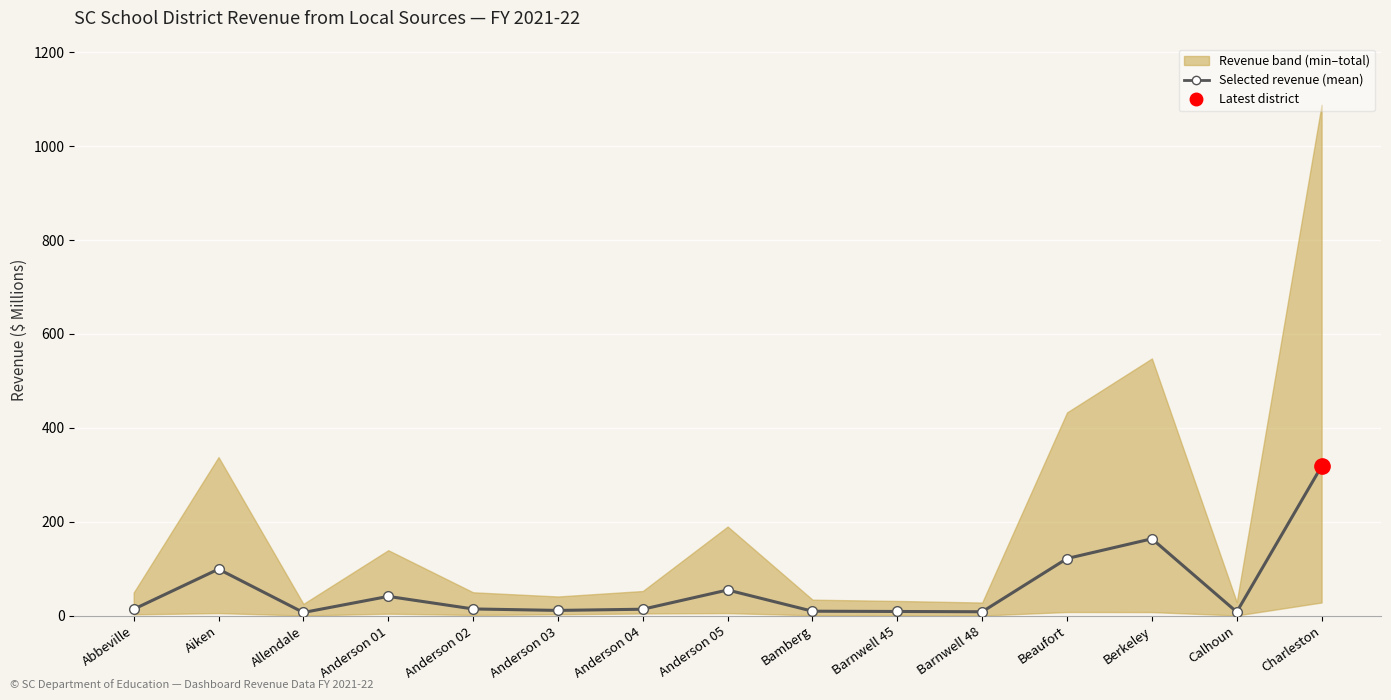

Where is the first local minimum?

Allendale